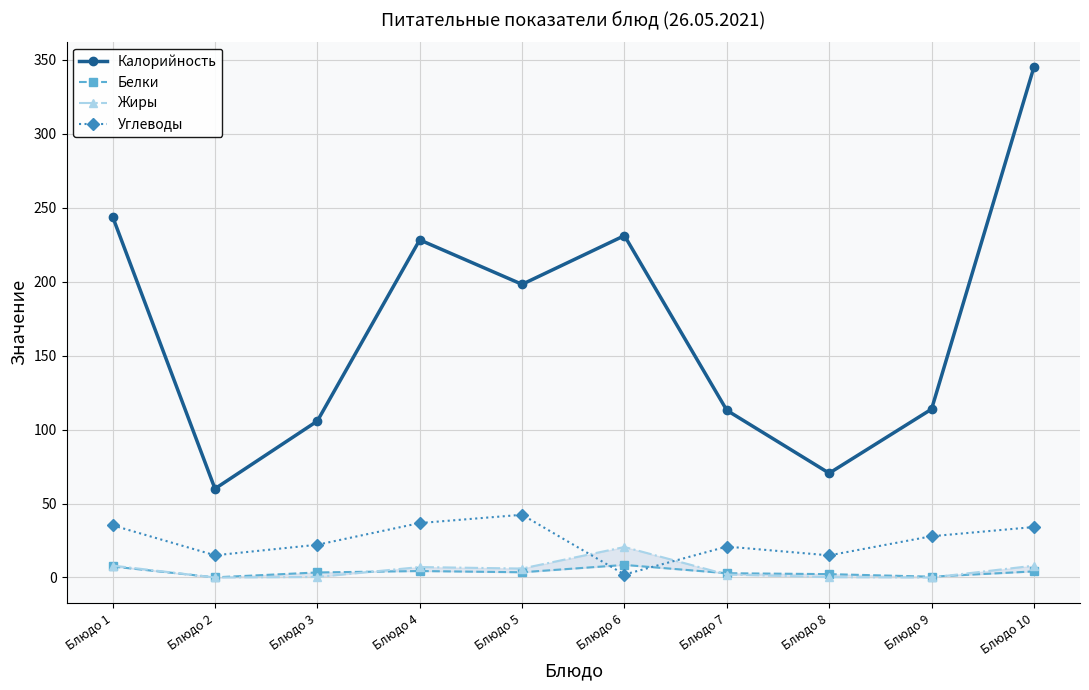

How many categories are shown in the chart?

10